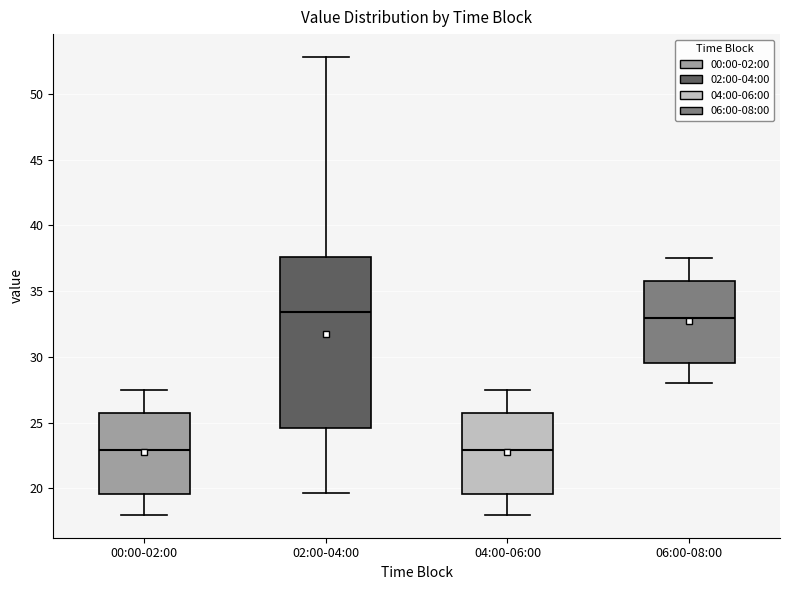

Where is the upper edge of the box for 02:00-04:00 on the y-axis? The values are not printed on the chart, so give them approximately, as read against the axis.

37.5